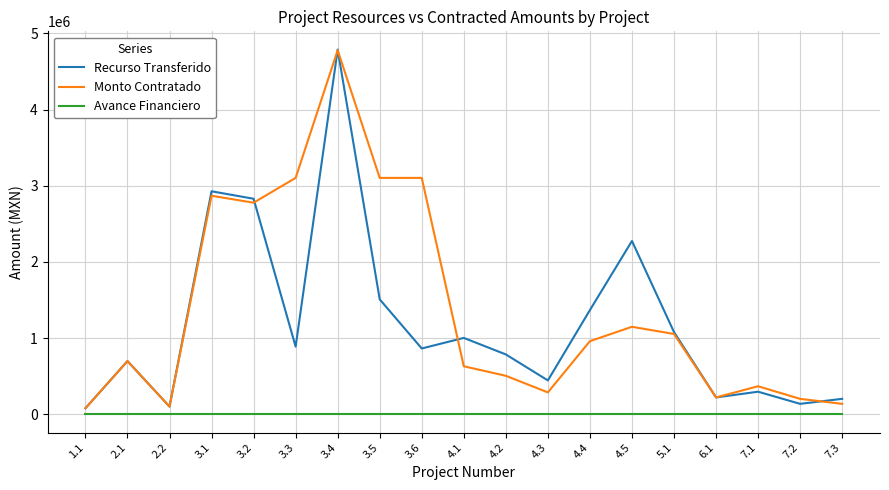

The value of Recurso Transferido at 7.1 is 297202.5. True or false?

True